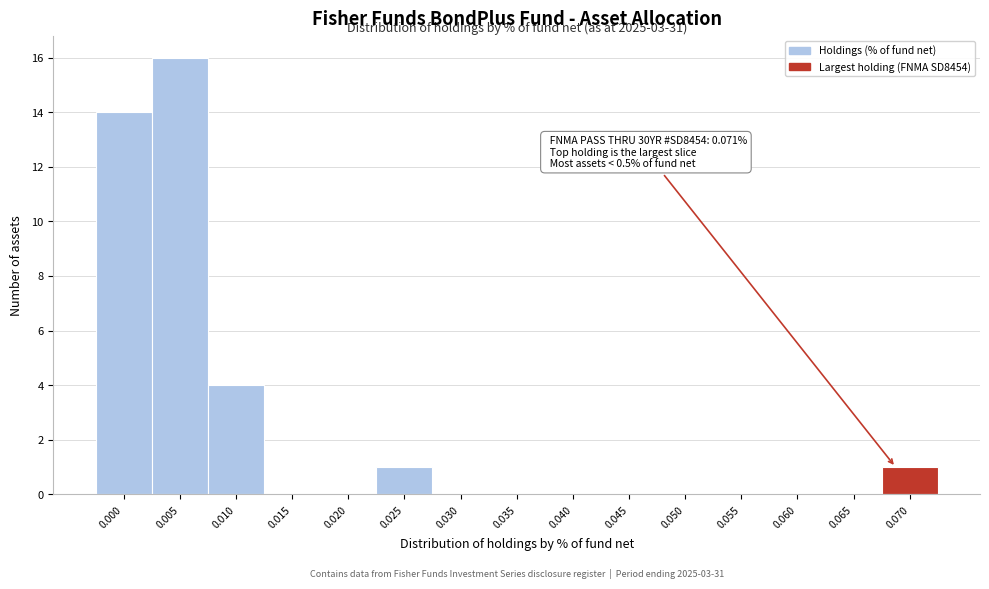

Reading left to right, extract all data points from this chart.

0.000=14	0.005=16	0.010=4	0.015=0	0.020=0	0.025=1	0.030=0	0.035=0	0.040=0	0.045=0	0.050=0	0.055=0	0.060=0	0.065=0	0.070=1